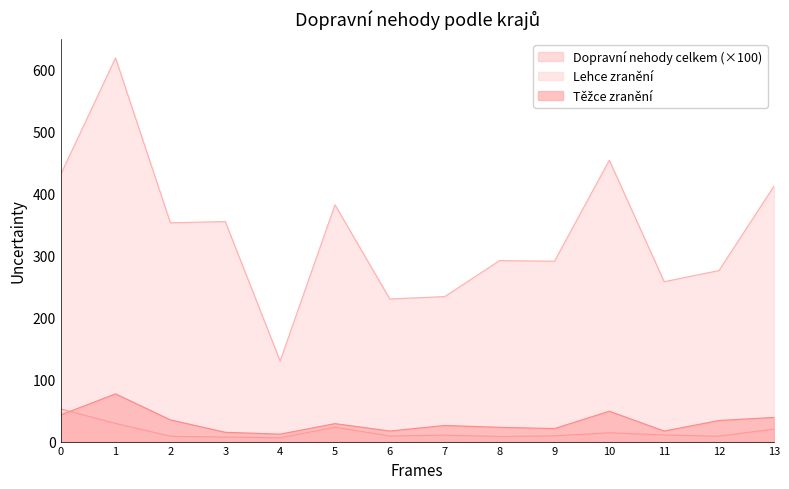

What is the maximum value shown in the chart?

619.0